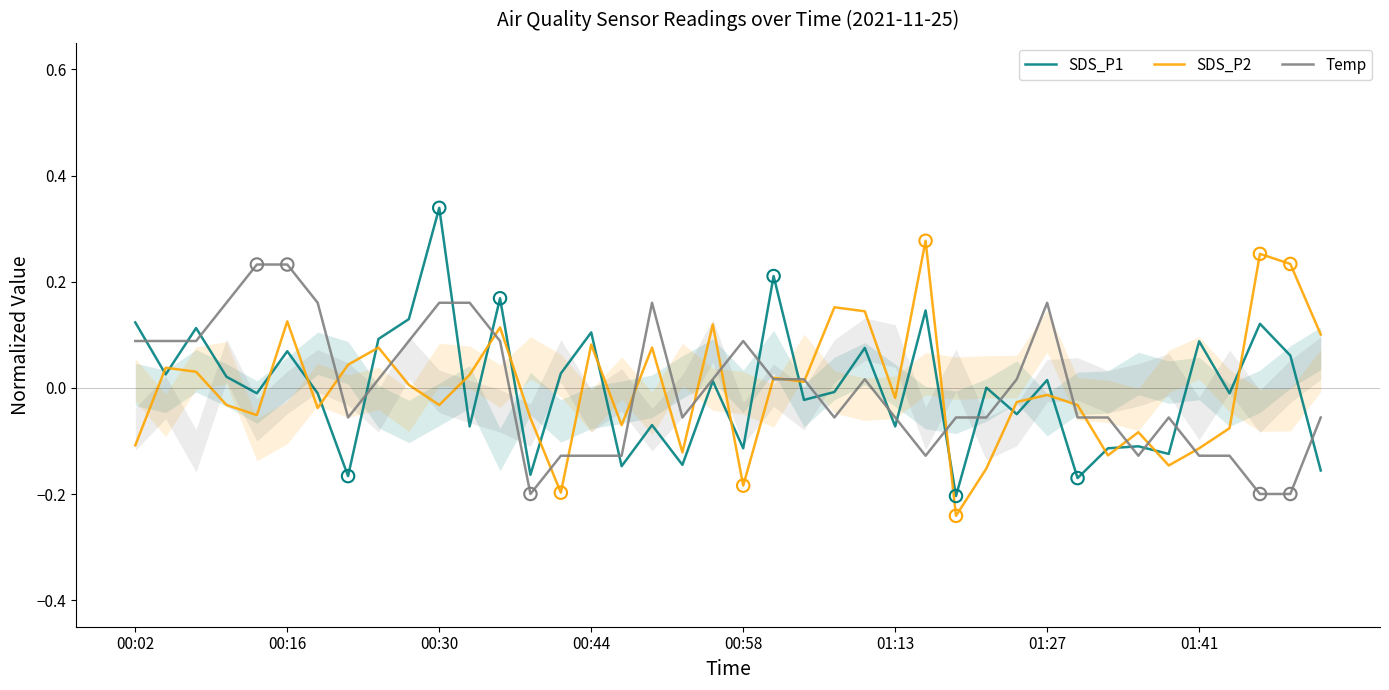

At which category is the sum across all series the highest?

10